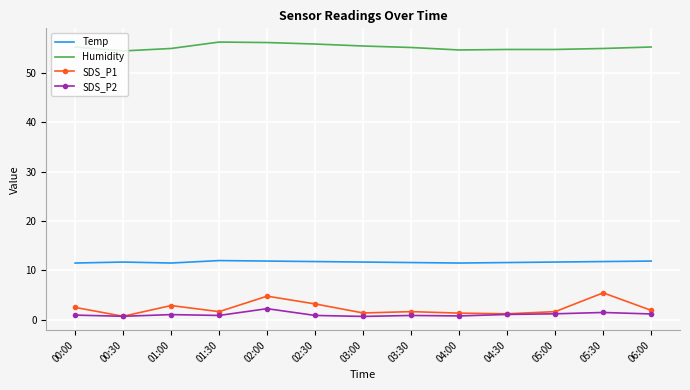

The Temp series shows 18.6 at 03:00. True or false?

False